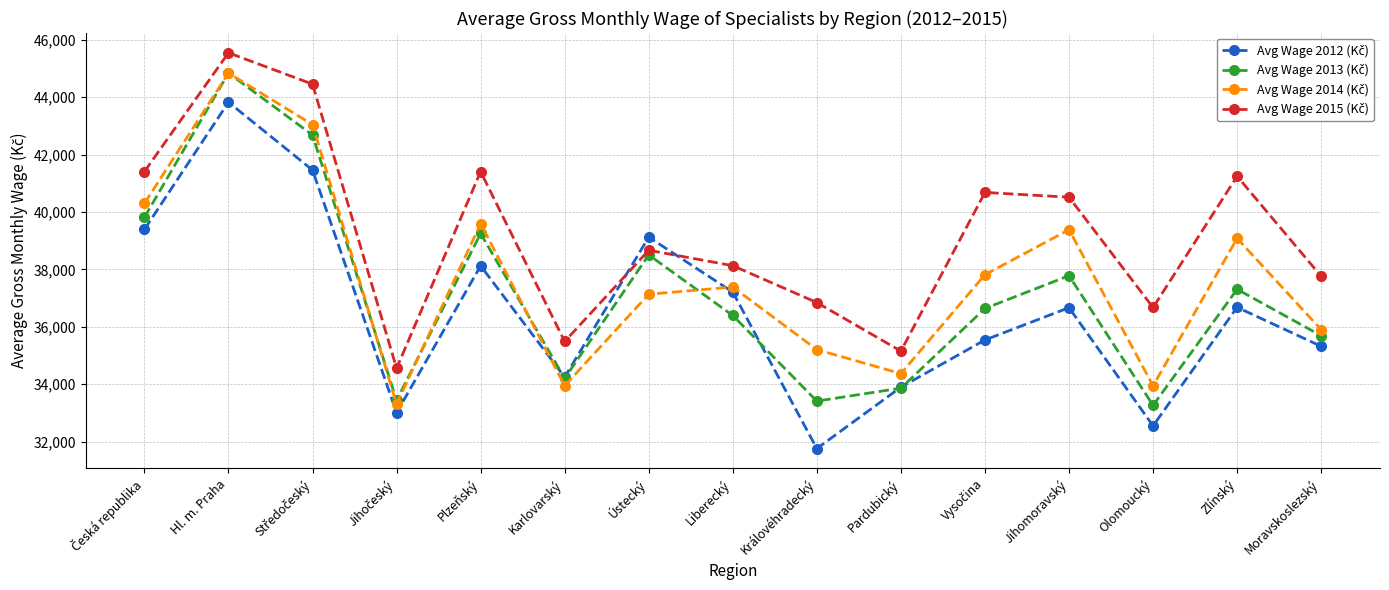

What is the difference between the highest and lowest values at Karlovarský?

1541